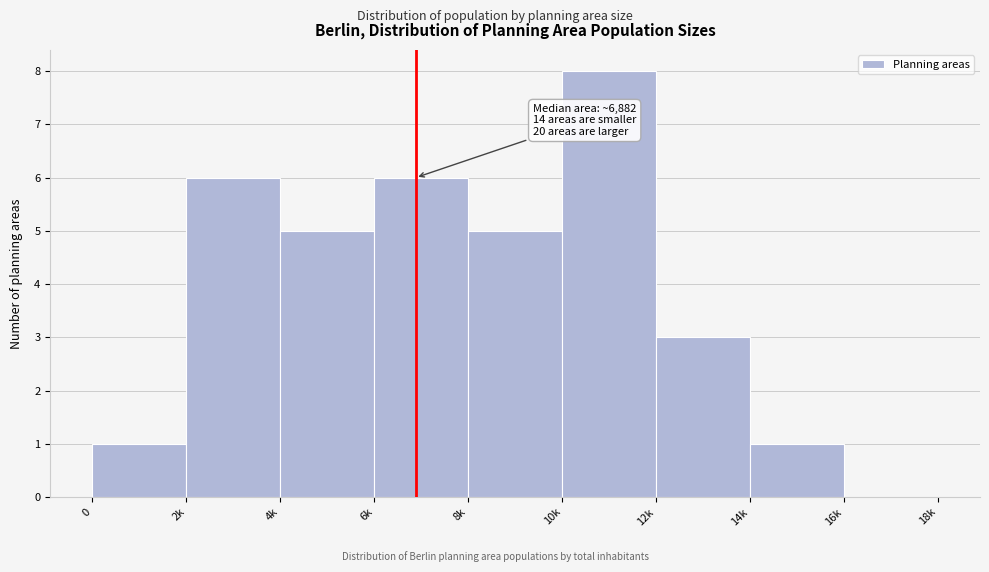

Reading right to left, extract all data points from this chart.

16k=0	14k=1	12k=3	10k=8	8k=5	6k=6	4k=5	2k=6	0=1